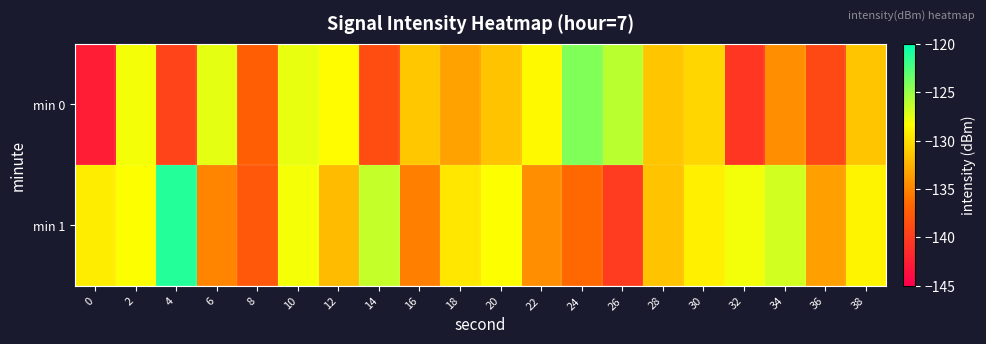

Rank the series by their average value, from lowest to highest.

min 0, min 1